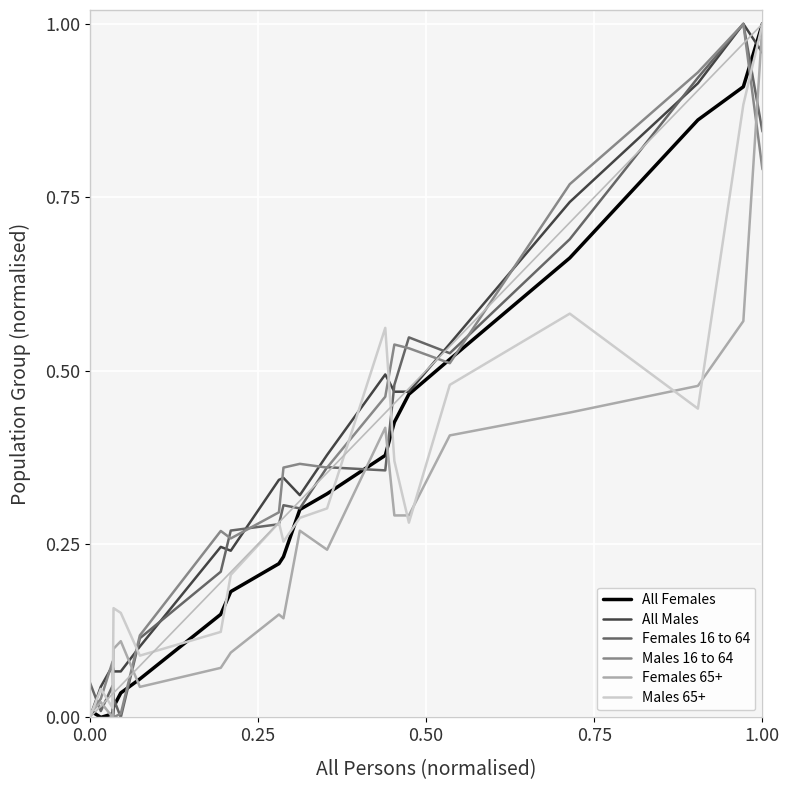

Is it true that Males 16 to 64 equals 1.1 at 1.00?

False